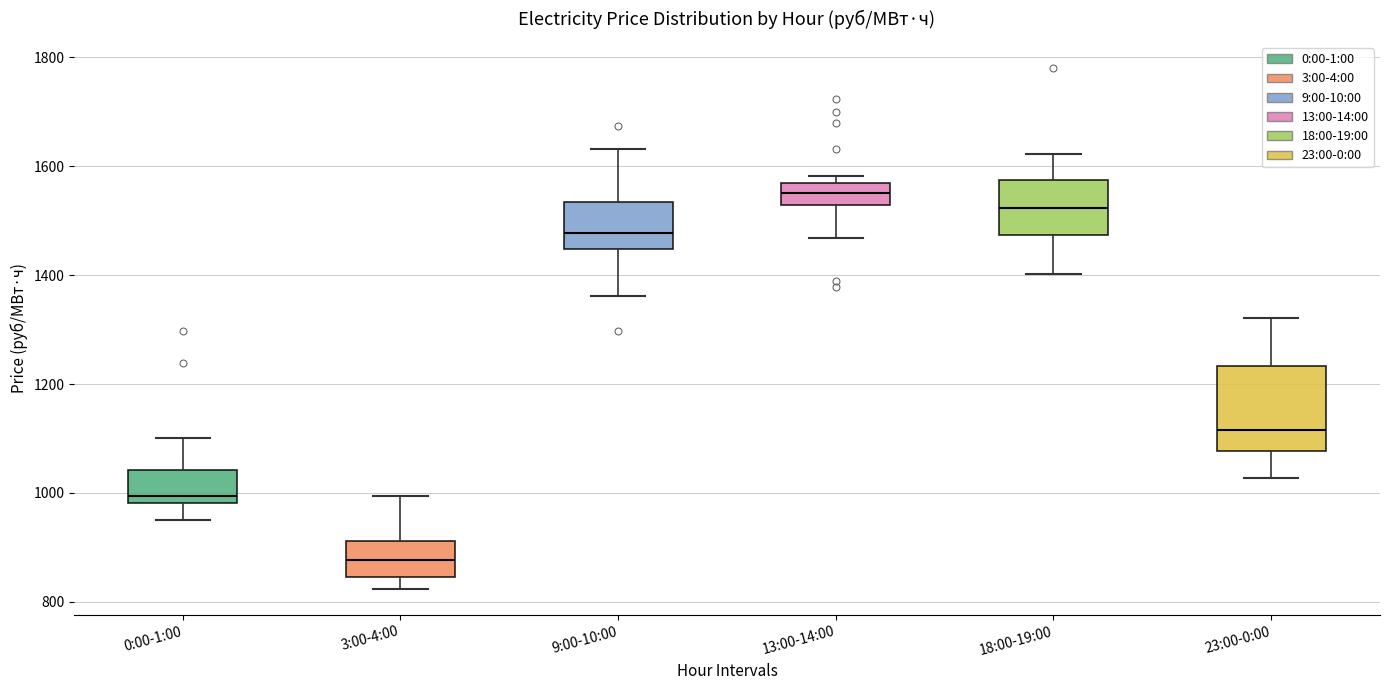

Where does the lower whisker of the box for 18:00-19:00 end on the y-axis? The values are not printed on the chart, so give them approximately, as read against the axis.

1400